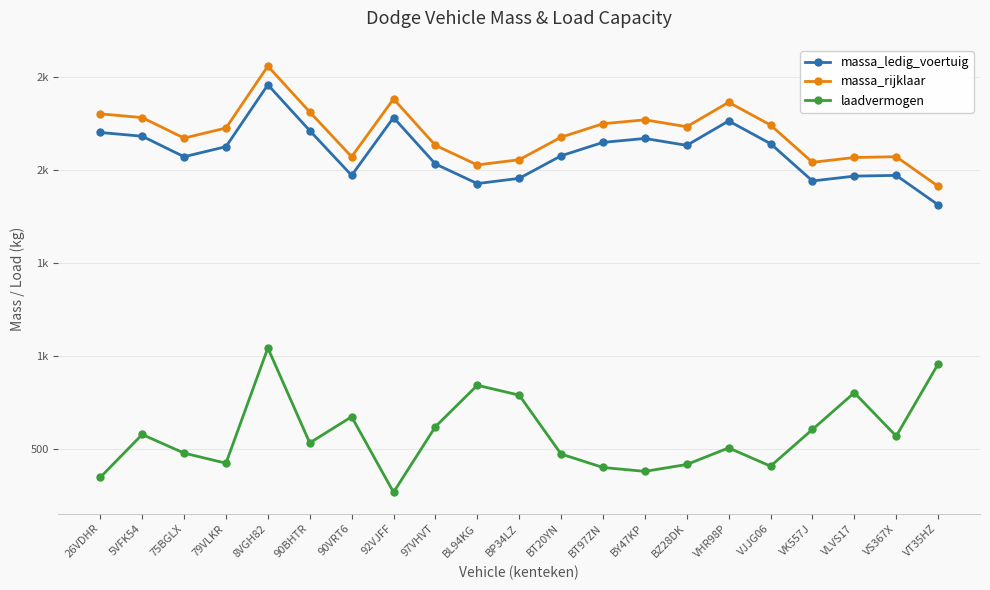

What is the label of the 16th point from the right?

90BHTR